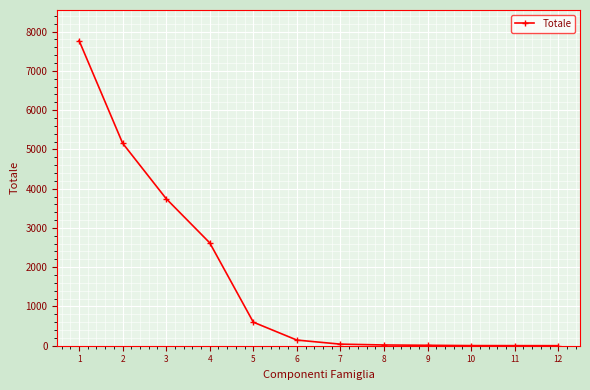

Which category has the highest value across all series?

1